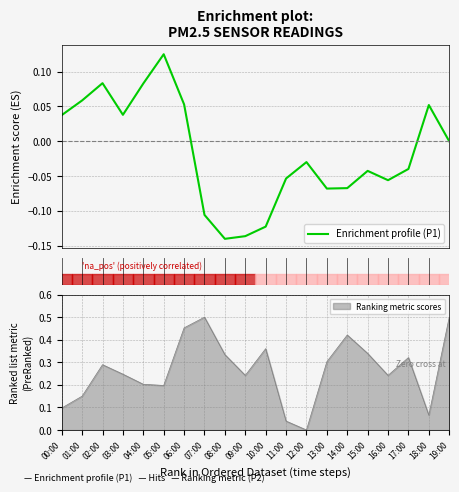

How many values exceed 0?

8